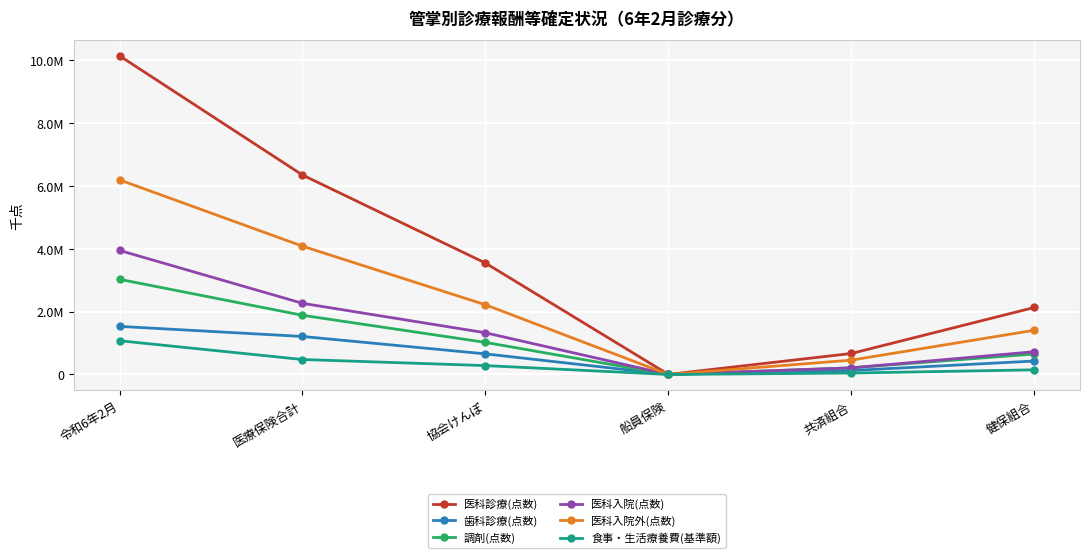

What are all the series names shown in the legend?

医科診療(点数), 歯科診療(点数), 調剤(点数), 医科入院(点数), 医科入院外(点数), 食事・生活療養費(基準額)